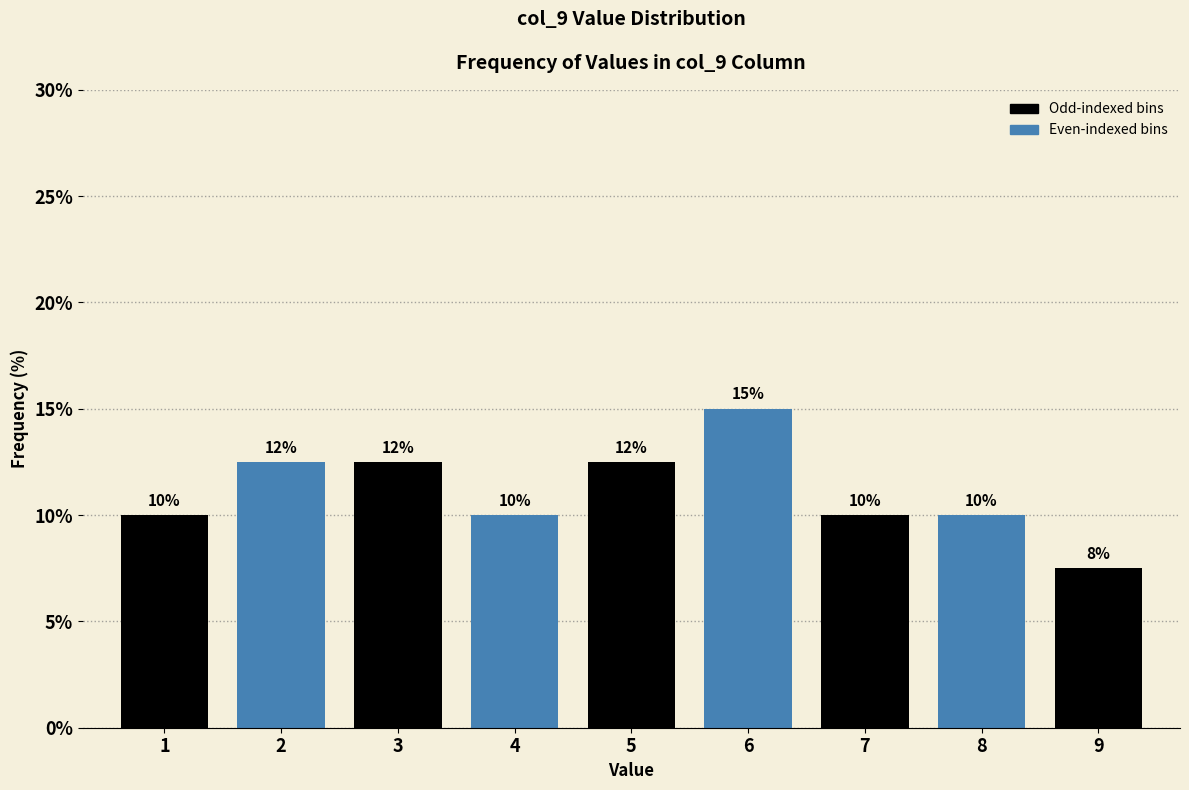

What is the value of the 1st bar from the left?

10.0